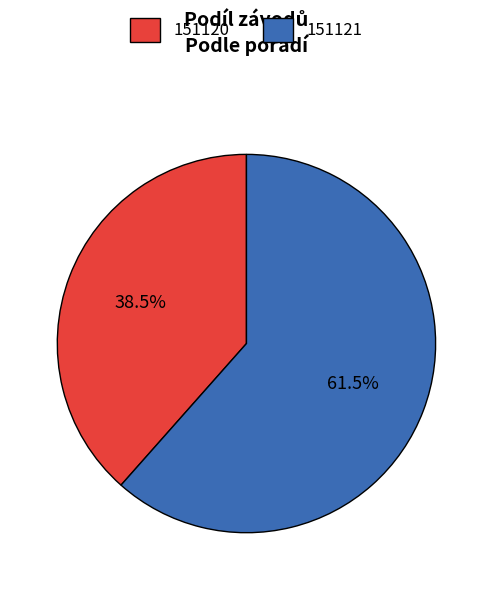

The 151120 slice represents 53% of the pie. True or false?

False